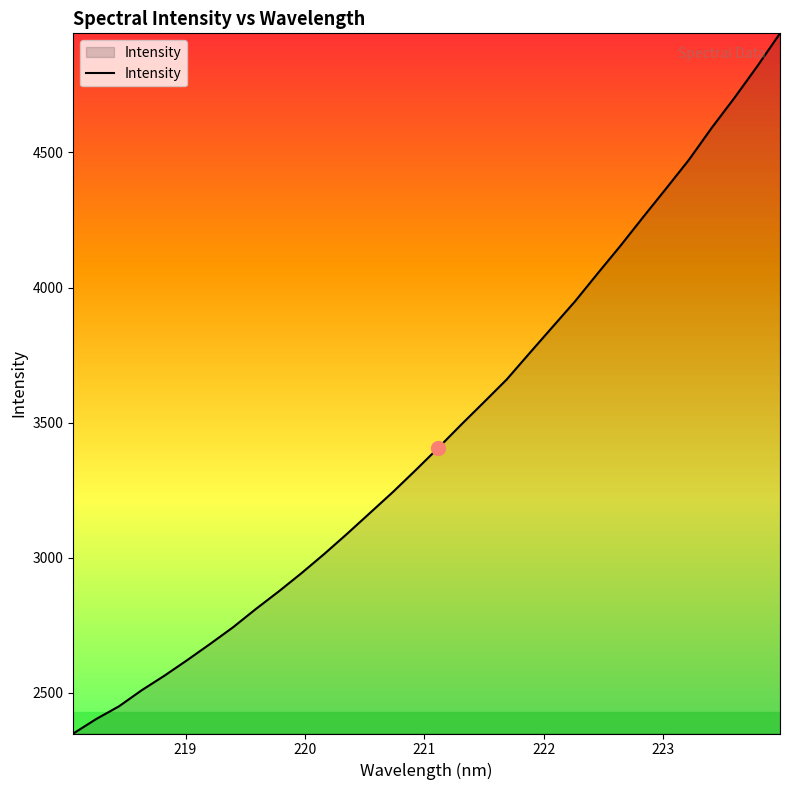

What is the smallest value displayed?

2349.9